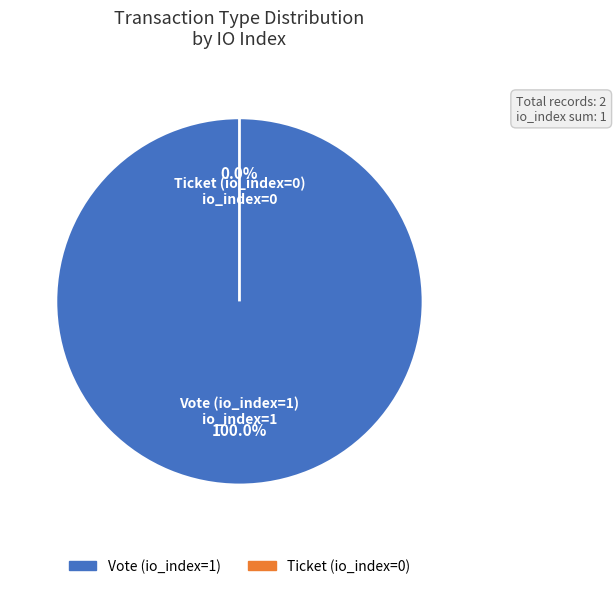

To the nearest percent, what is the combined percentage of Ticket and Vote?

100%